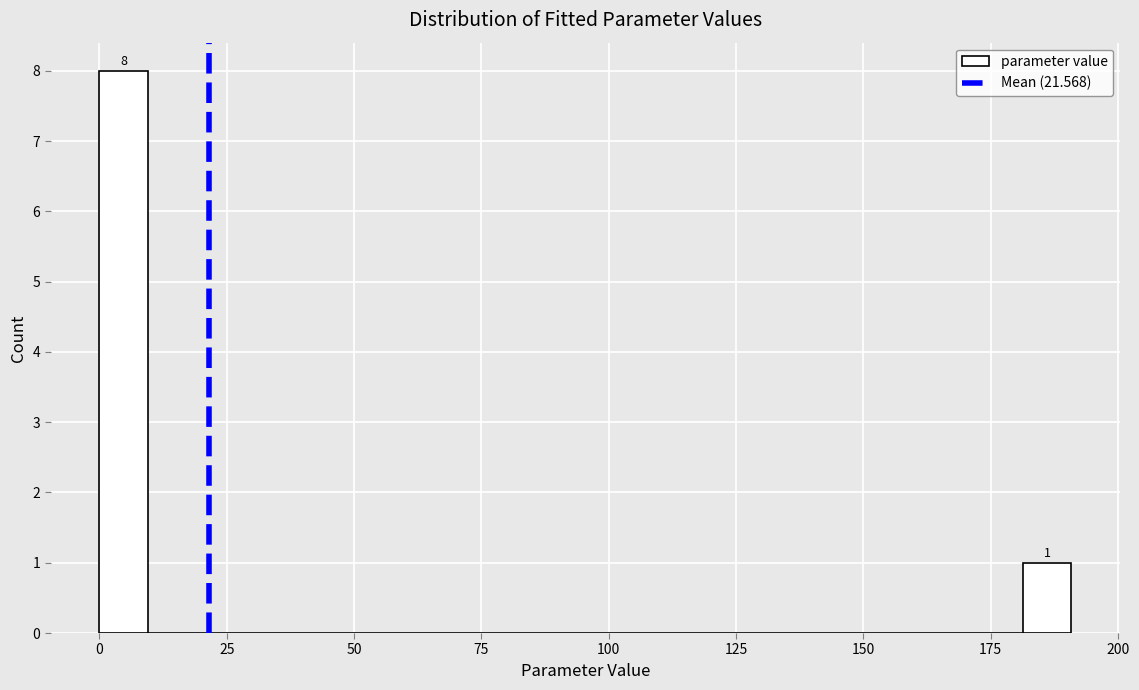

Around what value on the x-axis is the tallest bar? Give the approximate position of its centre, as read against the axis.

5